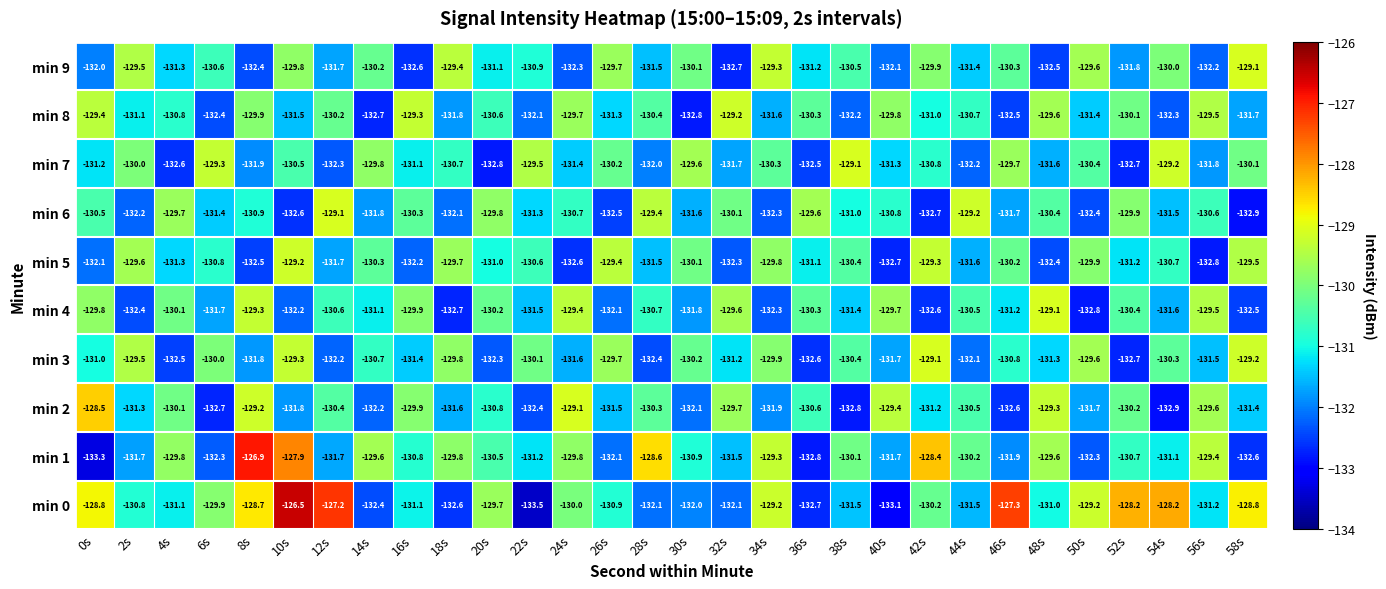

Is the value of min 7 at 38s greater than the value of min 8 at 12s?

Yes